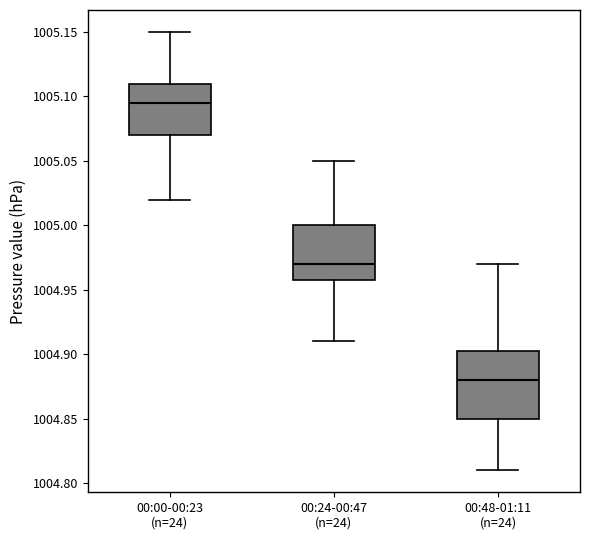

Reading left to right, read every box against the y-axis: the position of its median line, the range the box covers, and the ends of its whiskers. The values are not printed on the chart, so give them approximately, as read against the axis.

00:00-00:23 (n=24): median 1005.095, box 1005.070 to 1005.110, whiskers 1005.020 to 1005.150
00:24-00:47 (n=24): median 1004.970, box 1004.960 to 1005.000, whiskers 1004.910 to 1005.050
00:48-01:11 (n=24): median 1004.880, box 1004.850 to 1004.905, whiskers 1004.810 to 1004.970